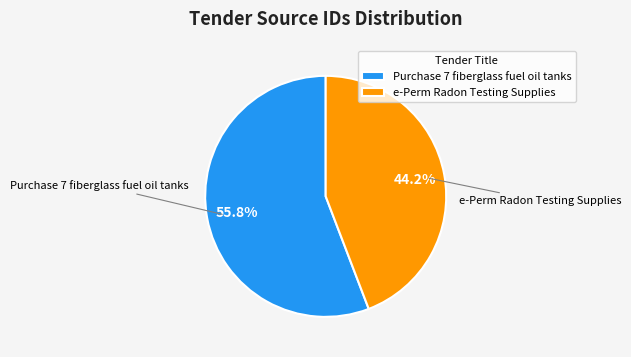

What percentage do e-Perm Radon Testing Supplies and Purchase 7 fiberglass fuel oil tanks together represent?

100.0%